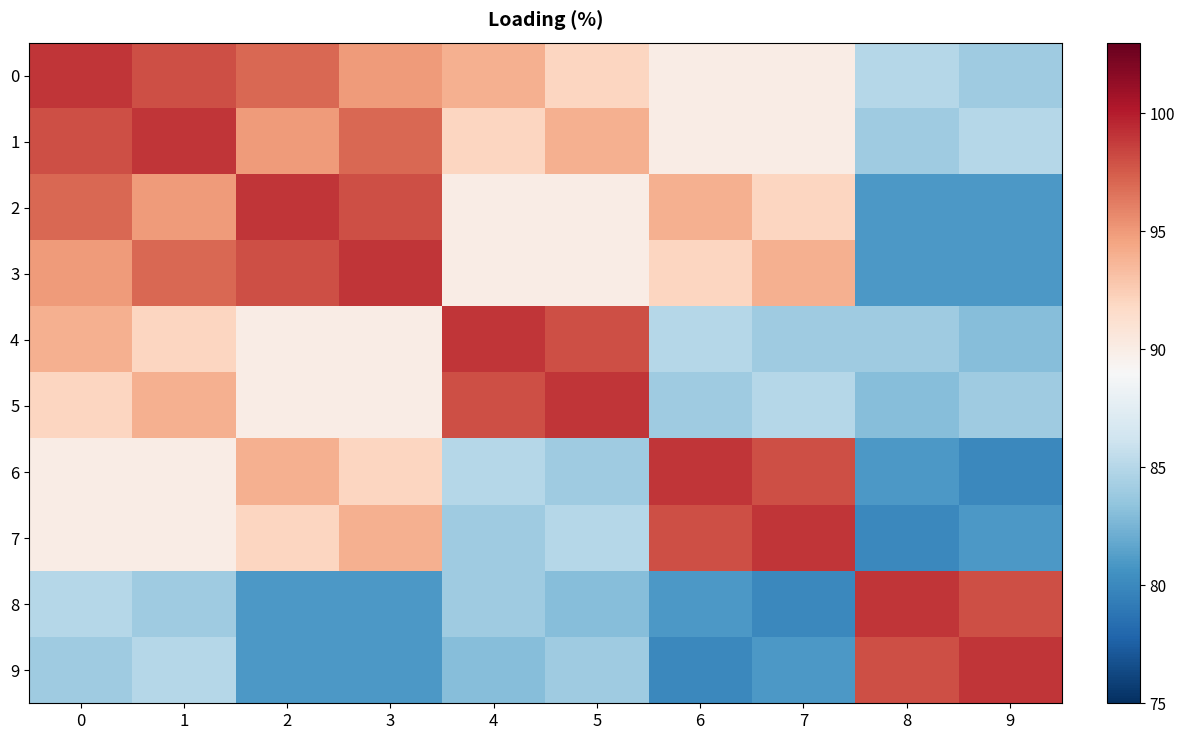

Reading left to right, list all the values displayed in this chart.

0: 0=99	1=98	2=97	3=95	4=94	5=92	6=90	7=90	8=85	9=84
1: 0=98	1=99	2=95	3=97	4=92	5=94	6=90	7=90	8=84	9=85
2: 0=97	1=95	2=99	3=98	4=90	5=90	6=94	7=92	8=81	9=81
3: 0=95	1=97	2=98	3=99	4=90	5=90	6=92	7=94	8=81	9=81
4: 0=94	1=92	2=90	3=90	4=99	5=98	6=85	7=84	8=84	9=83
5: 0=92	1=94	2=90	3=90	4=98	5=99	6=84	7=85	8=83	9=84
6: 0=90	1=90	2=94	3=92	4=85	5=84	6=99	7=98	8=81	9=80
7: 0=90	1=90	2=92	3=94	4=84	5=85	6=98	7=99	8=80	9=81
8: 0=85	1=84	2=81	3=81	4=84	5=83	6=81	7=80	8=99	9=98
9: 0=84	1=85	2=81	3=81	4=83	5=84	6=80	7=81	8=98	9=99